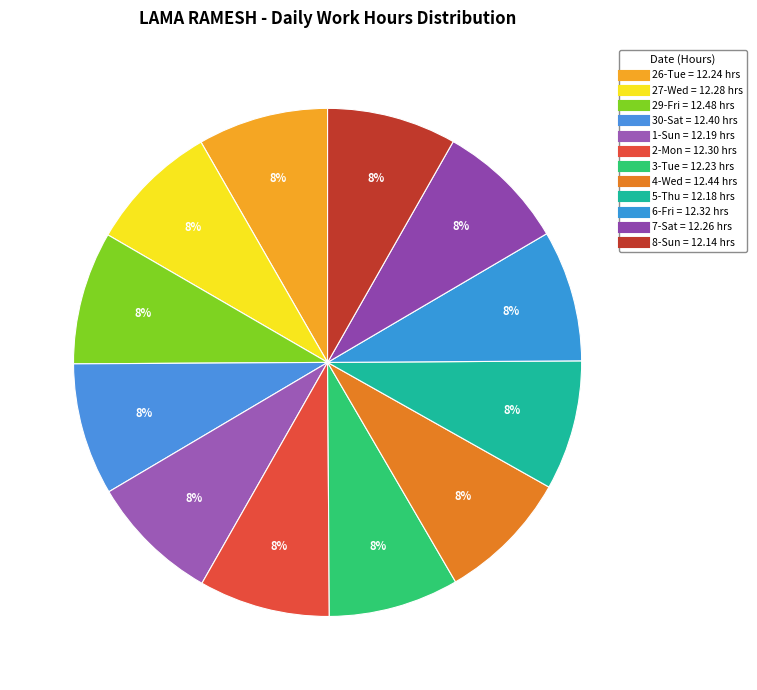

What is the ratio of the value at 26-Tue to the value at 1-Sun?

1.0